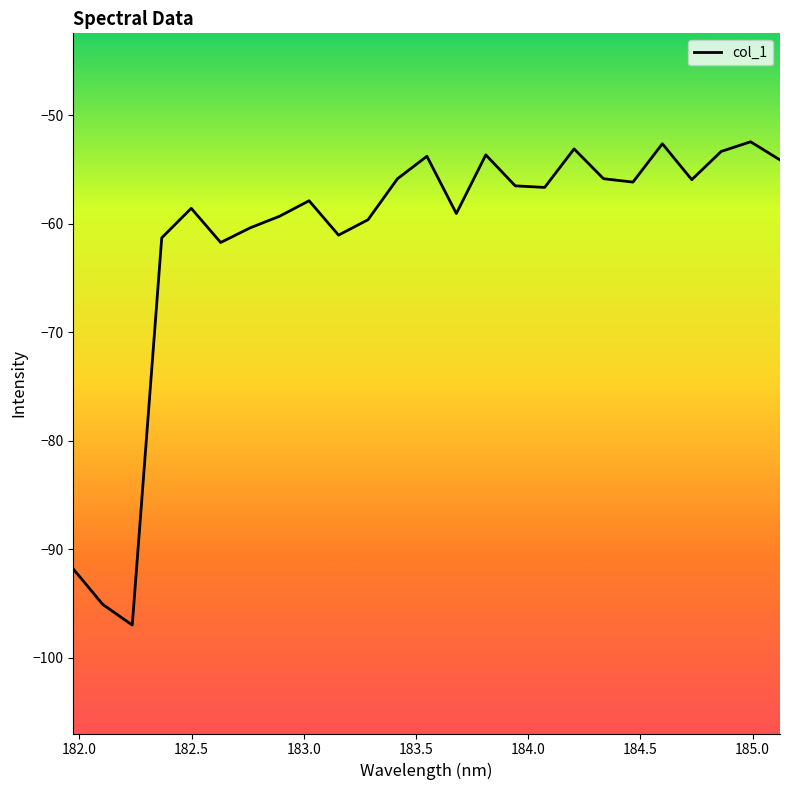

What is the smallest value displayed?

-97.0